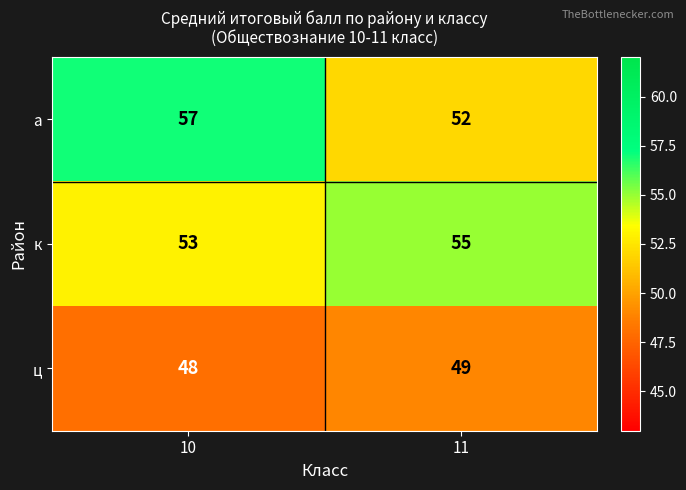

Where is ц nearest to the value 48?

10